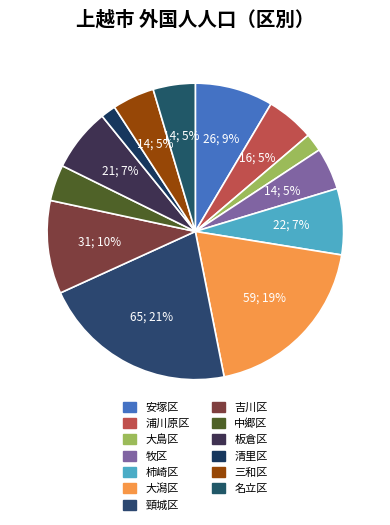

To the nearest percent, what portion does 大潟区 represent?

19%